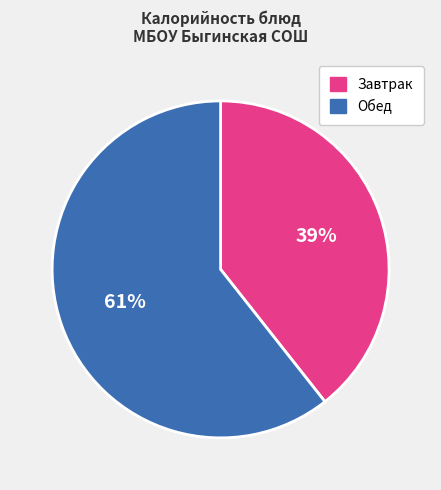

Which slice is the smallest?

Завтрак